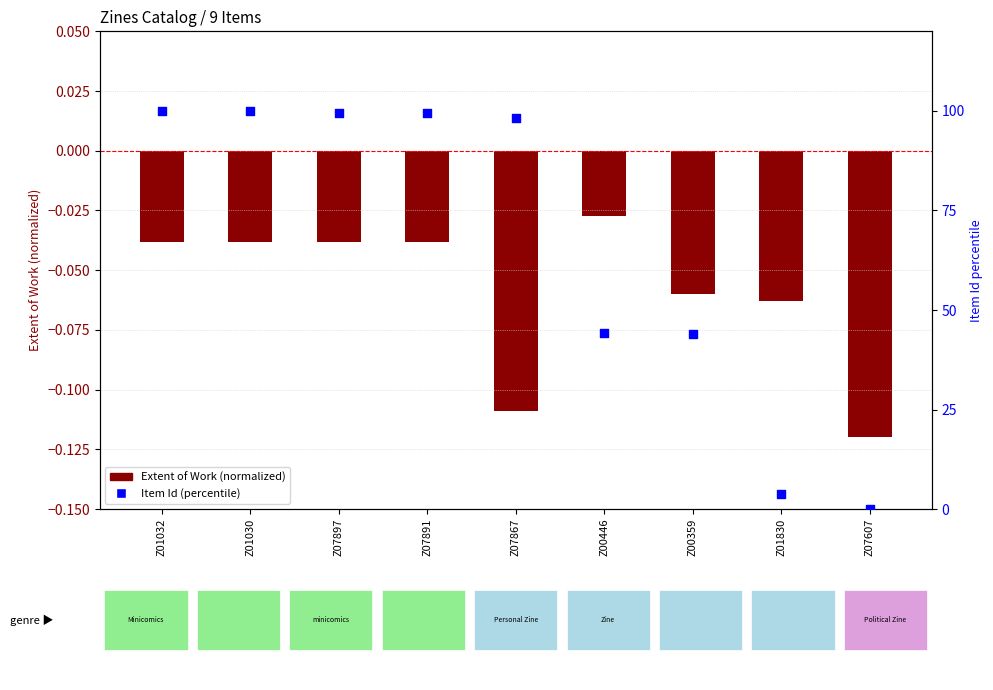

Which series has the largest total across all categories?

Item Id (percentile)